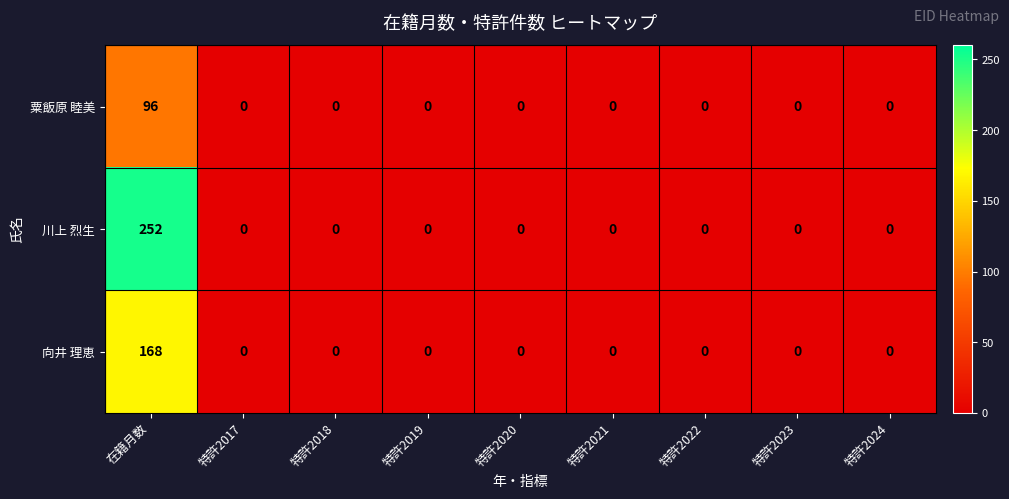

True or false: 向井 理恵 has a value of 0 at 特許2022.

True